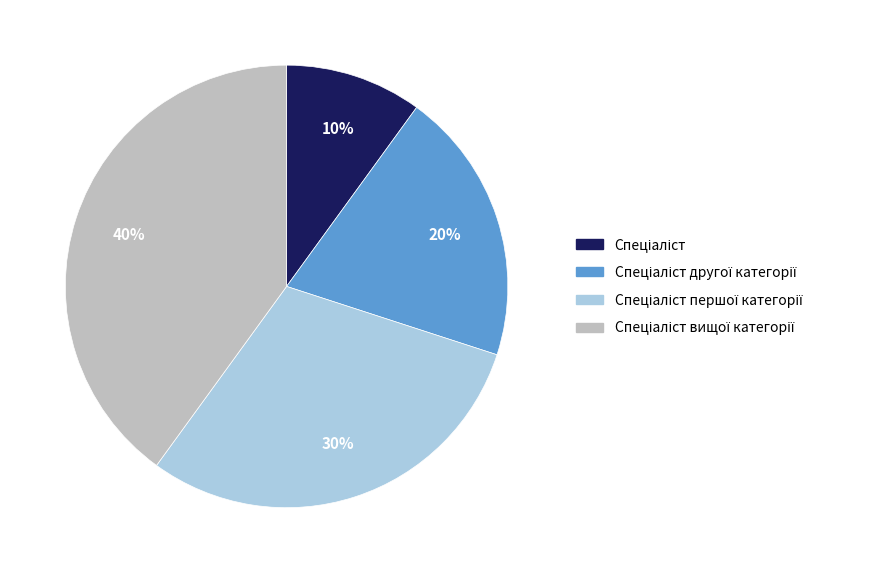

Count the number of slices in the pie.

4